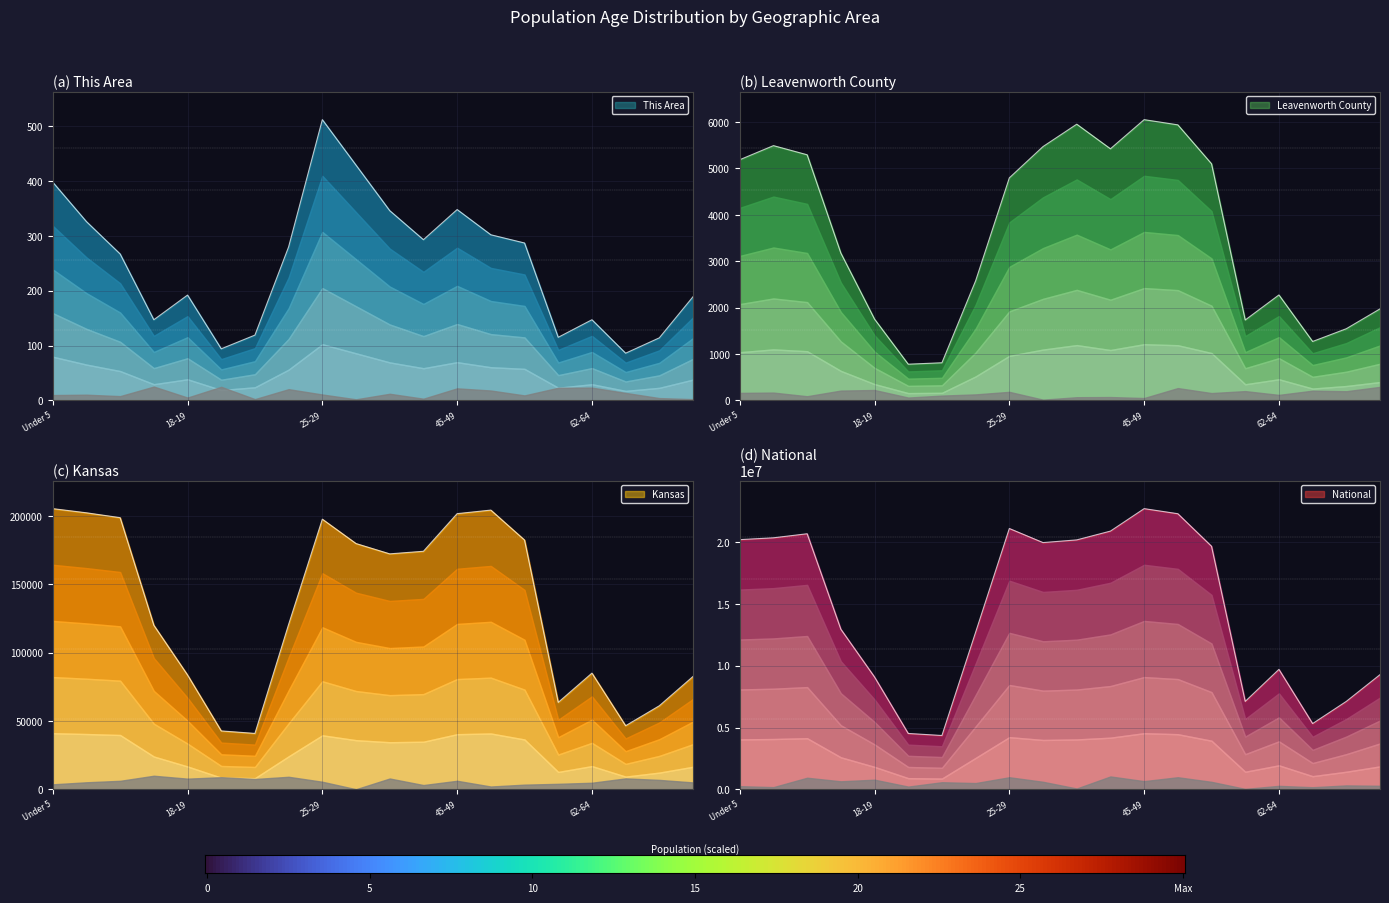

Which series has the largest total across all categories?

National